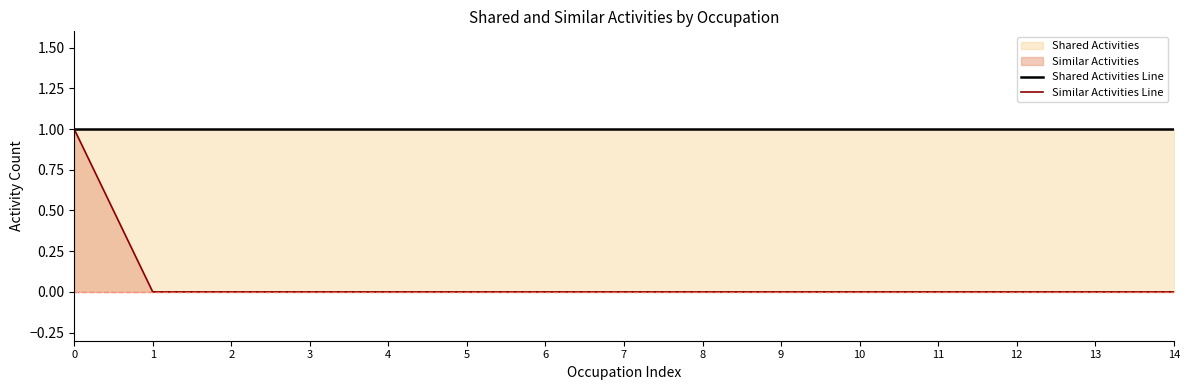

Is the value of Shared Activities Line at 14 greater than the value of Similar Activities Line at 4?

Yes